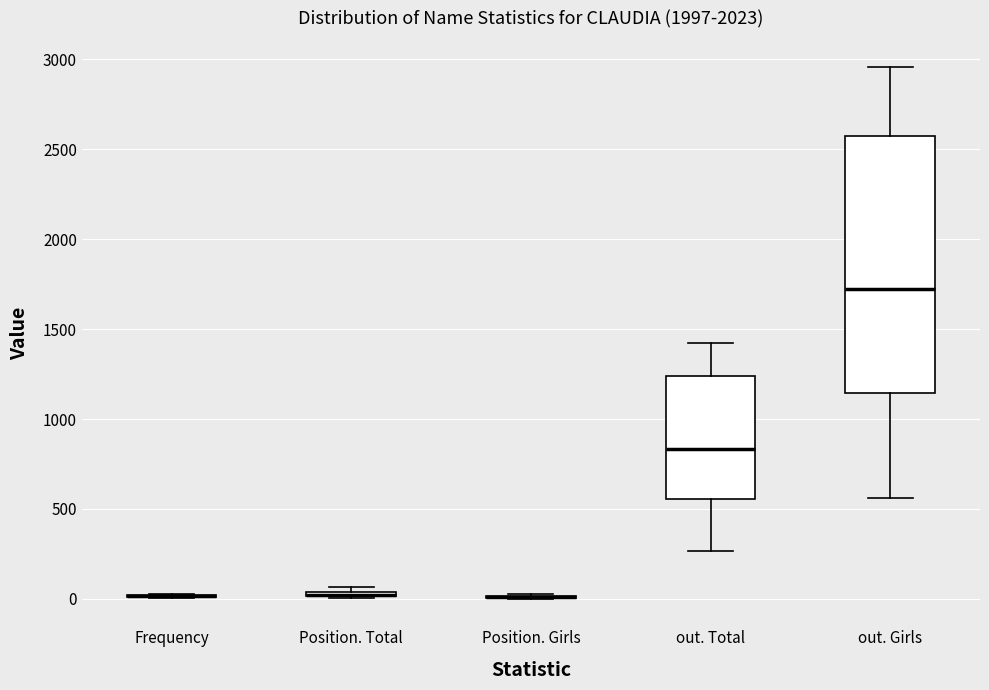

Which box is the tallest, from its lower edge to its upper edge?

out. Girls